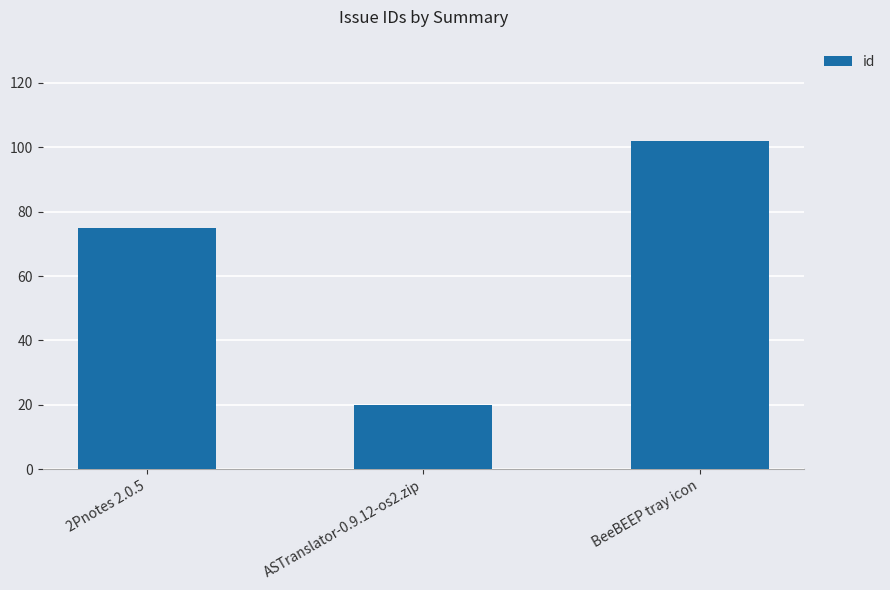

Rank the categories by value from highest to lowest.

BeeBEEP tray icon, 2Pnotes 2.0.5, ASTranslator-0.9.12-os2.zip